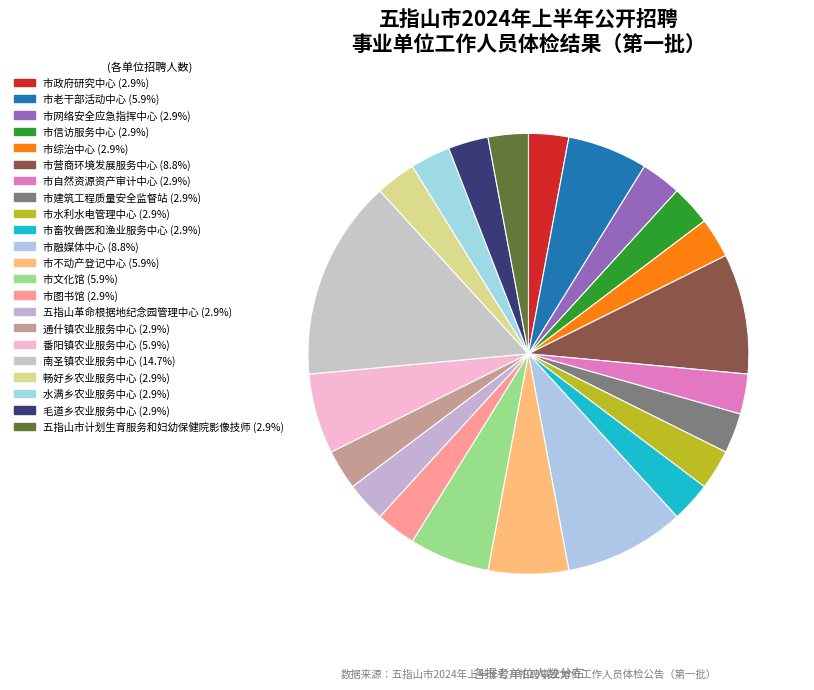

Is there a majority slice in this chart?

No